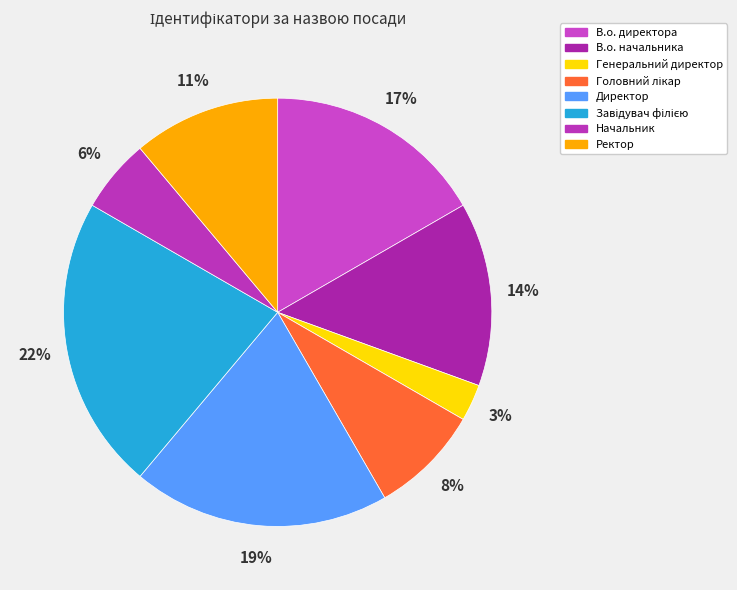

How many segments does this pie chart have?

8